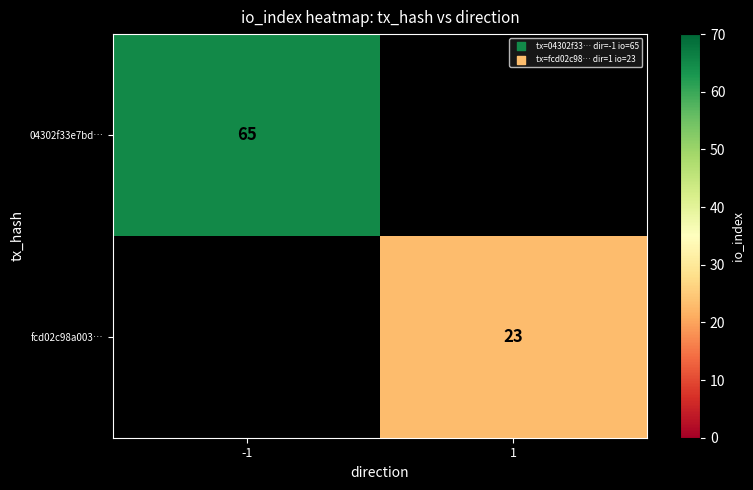

Is the value of fcd02c98a003… at 1 greater than the value of 04302f33e7bd… at -1?

No